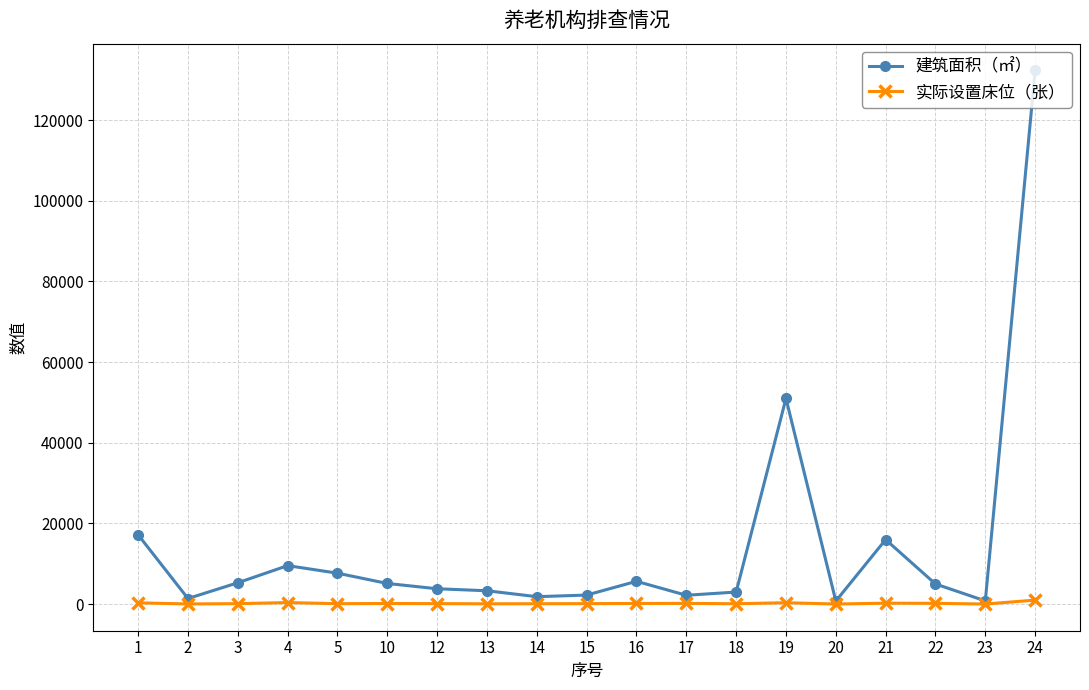

Is the value of 实际设置床位（张） at 16 greater than the value of 建筑面积（㎡） at 12?

No